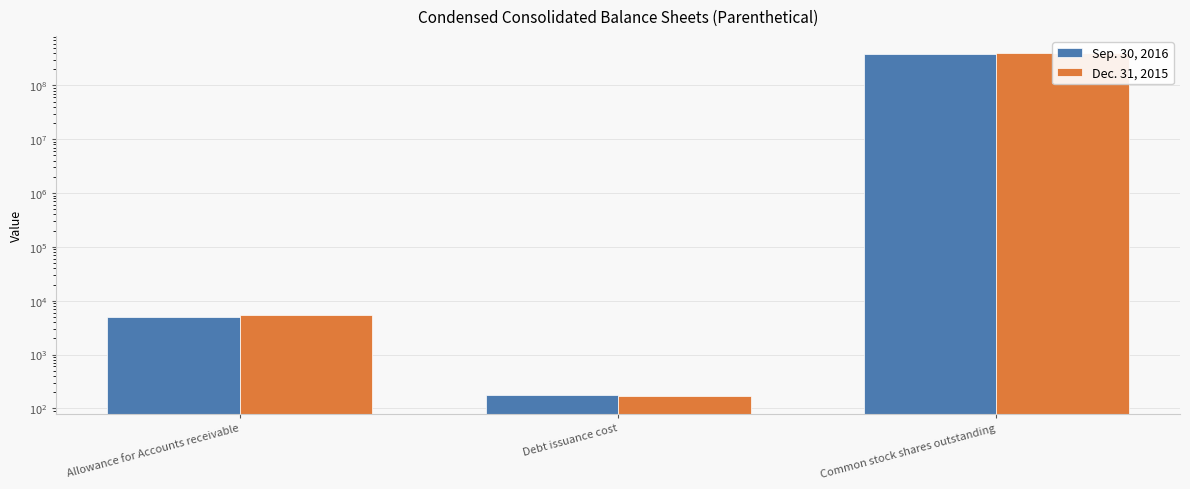

The value of Dec. 31, 2015 at Allowance for Accounts receivable is 5326. True or false?

True